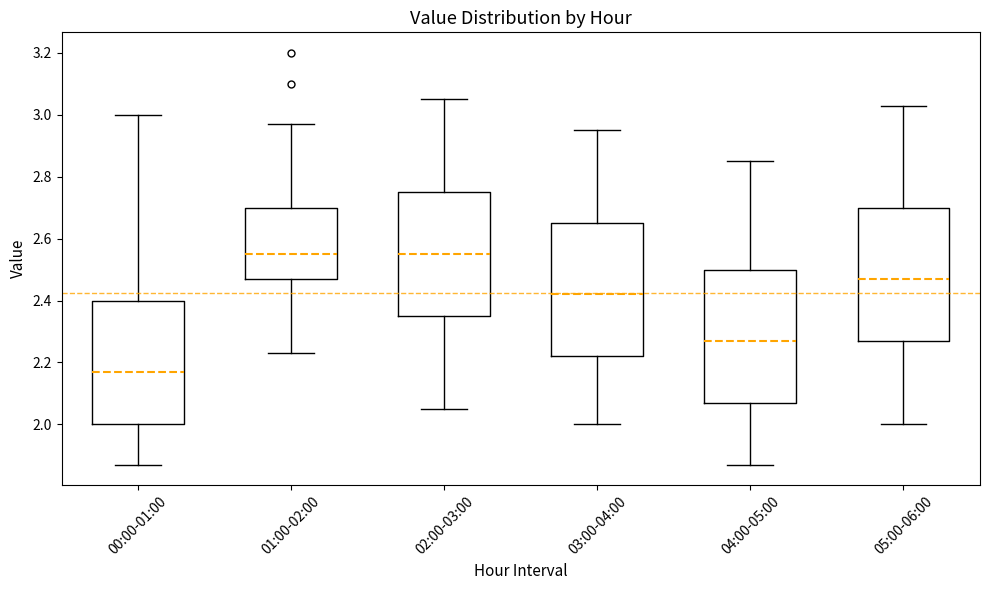

Where does the upper whisker of the box for 02:00-03:00 end on the y-axis? The values are not printed on the chart, so give them approximately, as read against the axis.

3.06